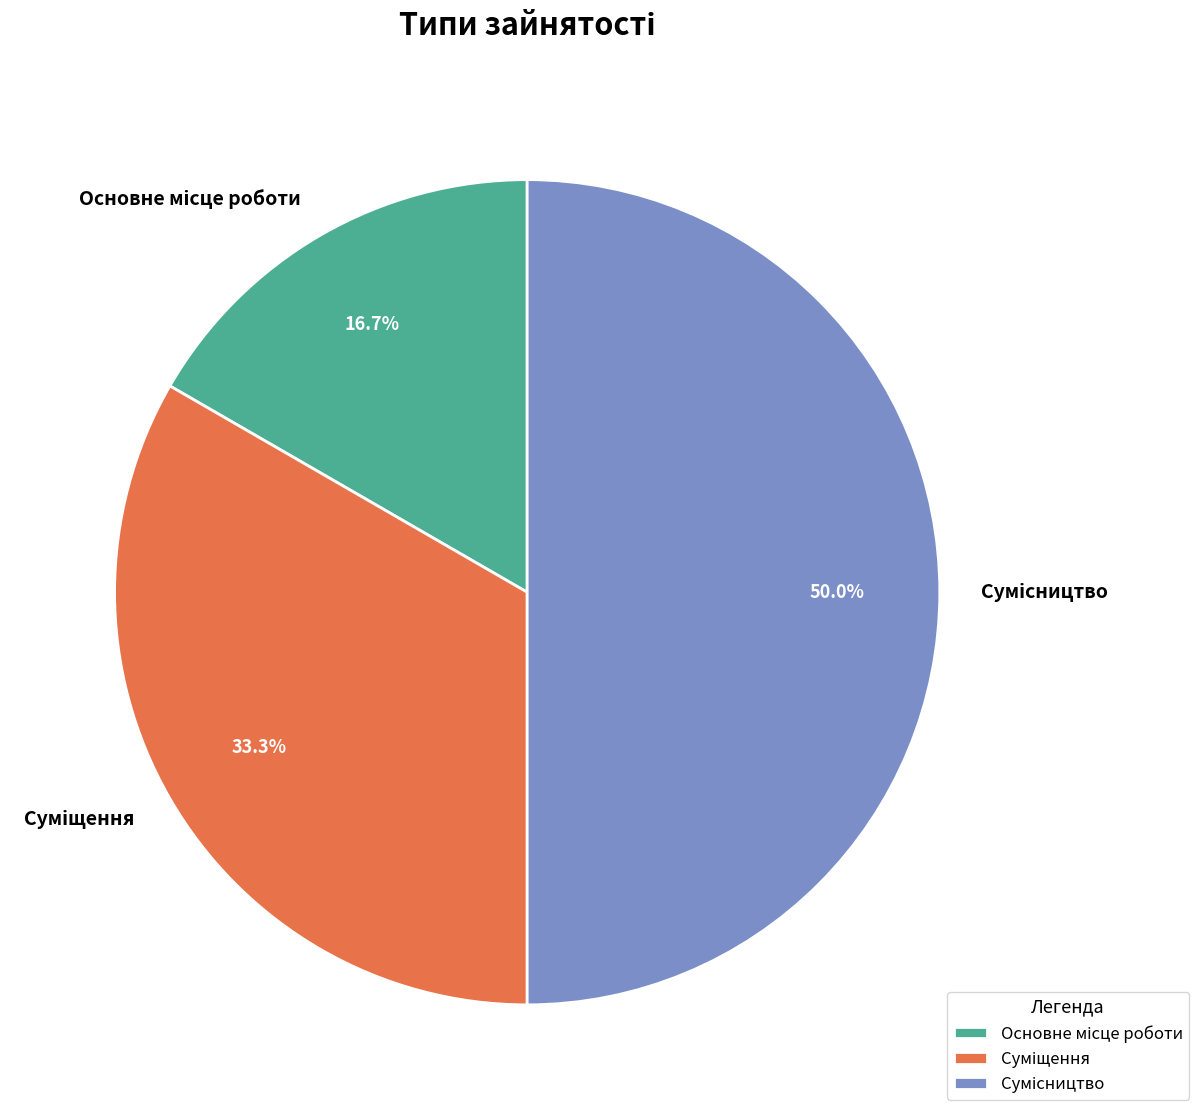

To the nearest percent, what is the difference between the largest and smallest slice percentages?

33%